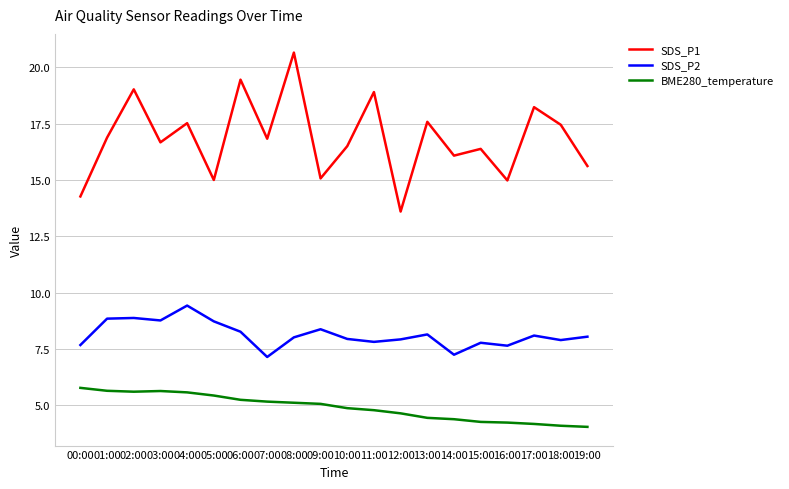

Between 07:00 and 17:00, which series saw the biggest shift?

SDS_P1